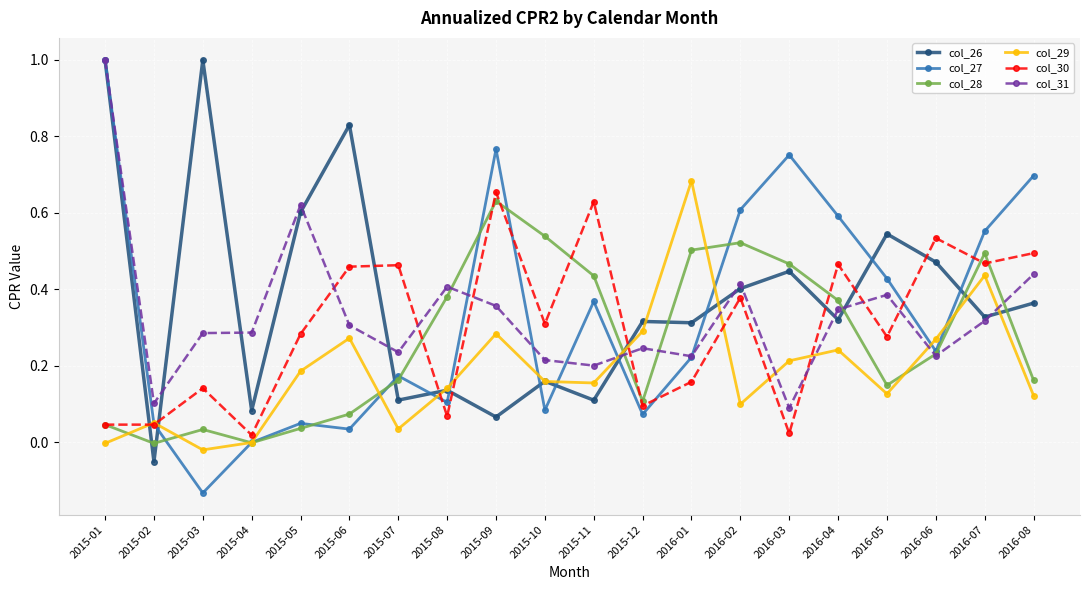

Which series changed the most between 2015-07 and 2016-02?

col_27